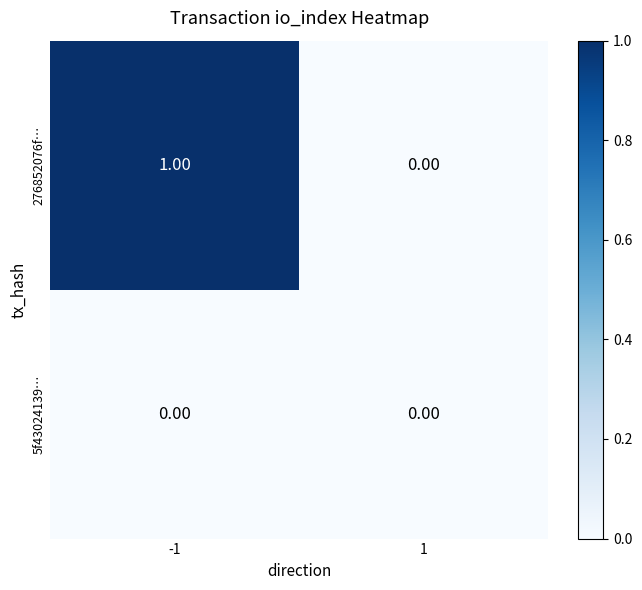

Which series has the widest spread of values?

276852076f…